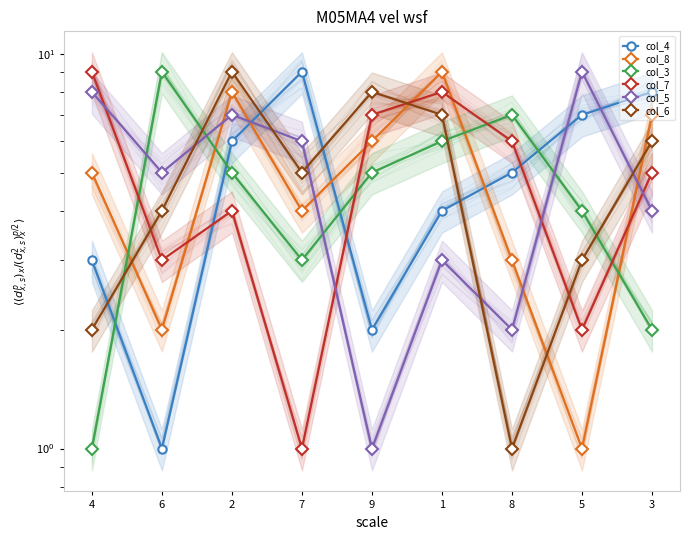

Count the col_6 values in the range 3 to 7.

5